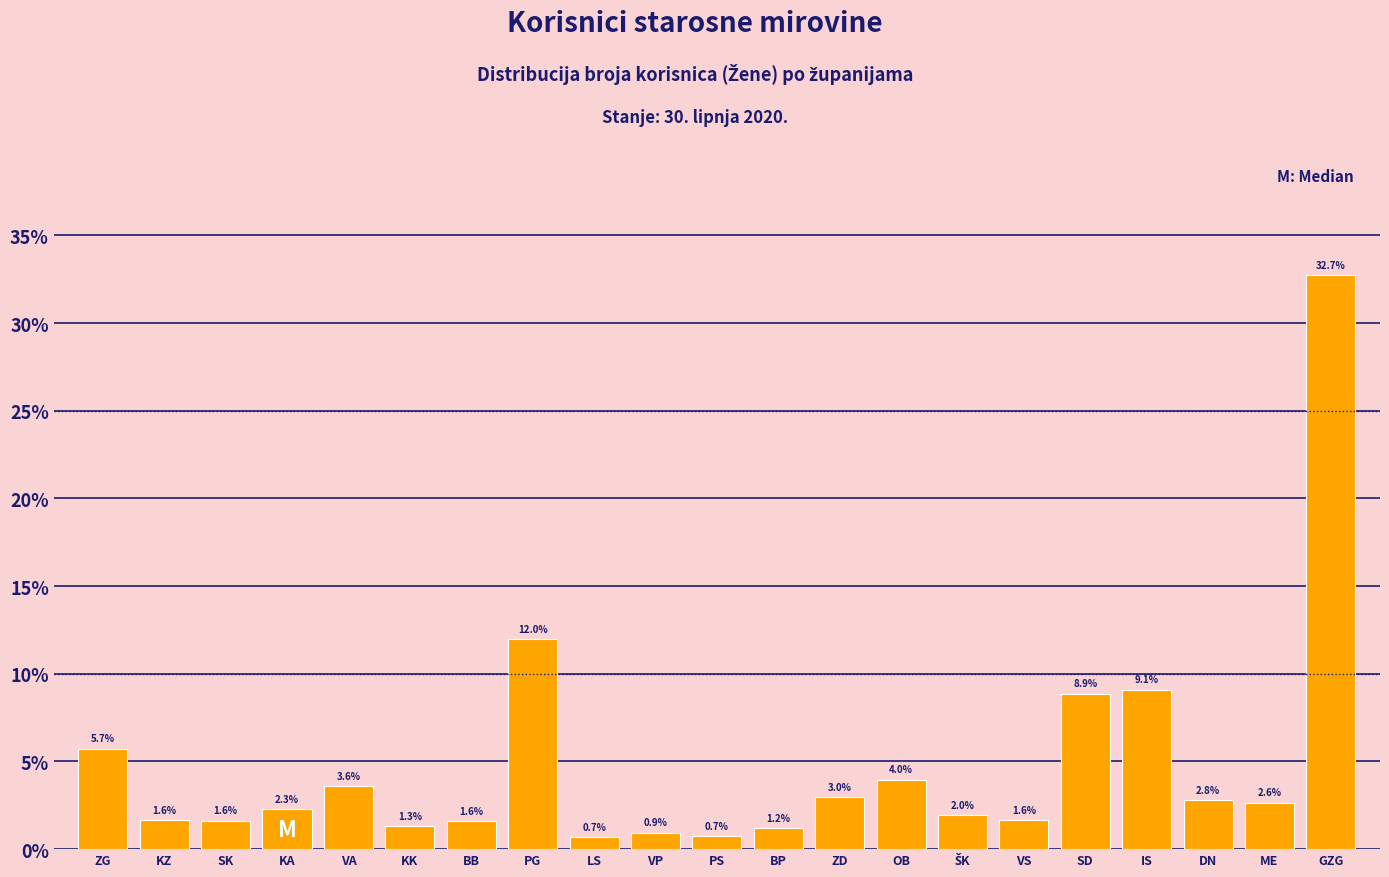

Reading left to right, what are all the values shown in this chart?

5.7	1.6	1.6	2.3	3.6	1.3	1.6	12.0	0.7	0.9	0.7	1.2	3.0	4.0	2.0	1.6	8.9	9.1	2.8	2.6	32.7